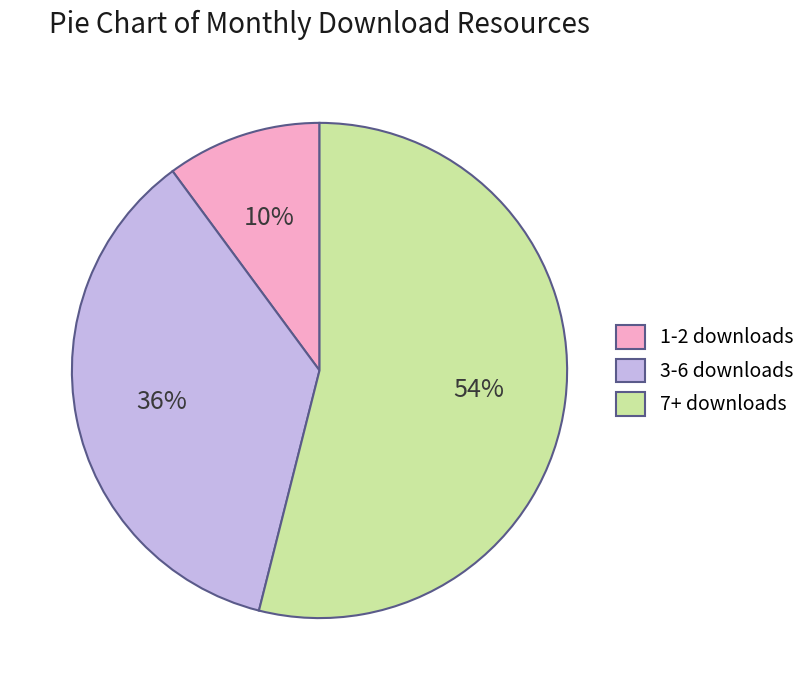

Rank the categories by value from highest to lowest.

7+ downloads, 3-6 downloads, 1-2 downloads